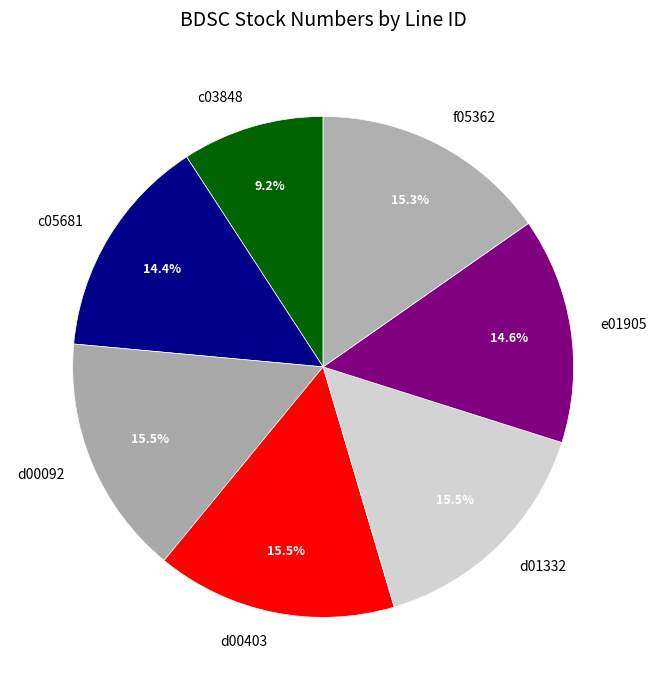

Which has a higher value, d00403 or c03848?

d00403